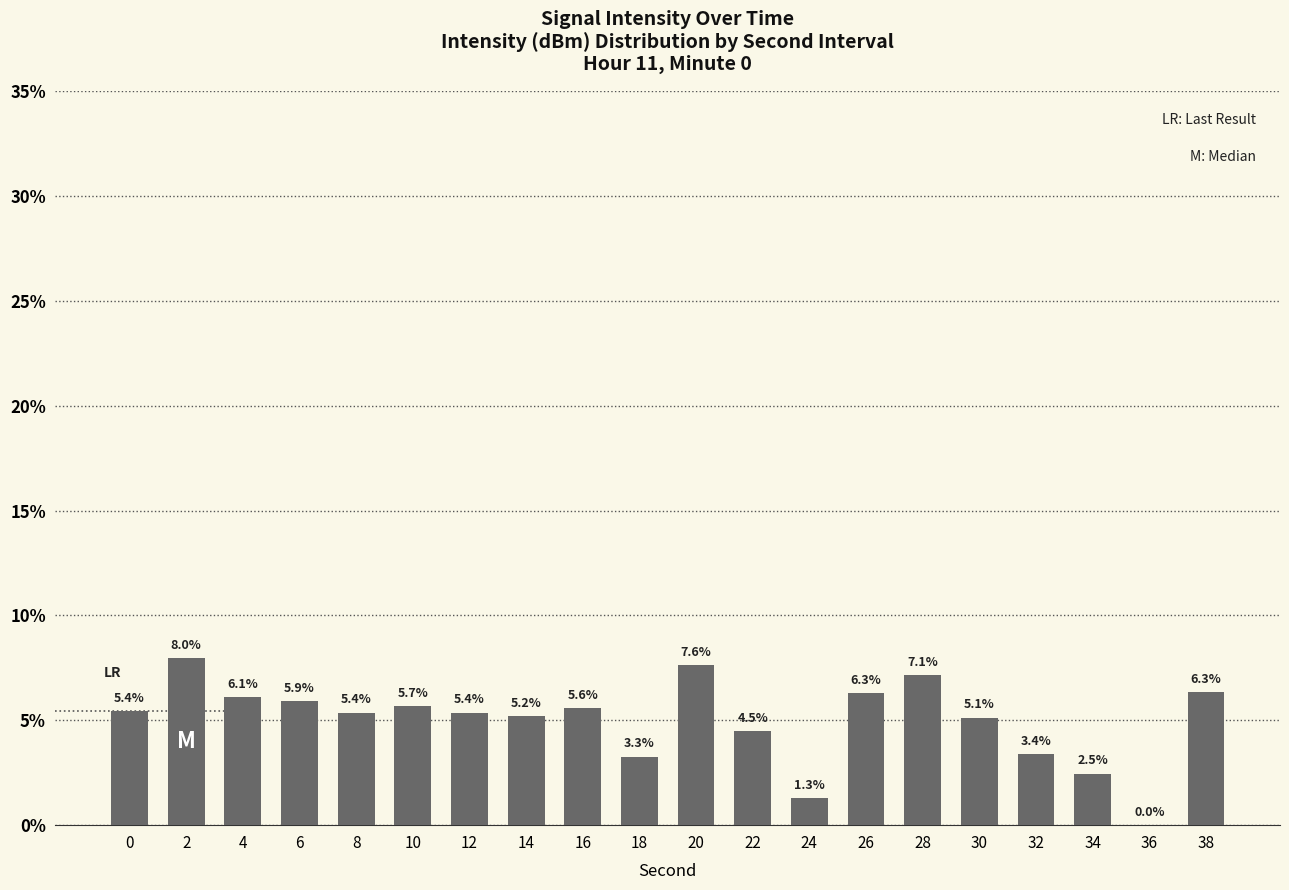

Where is the data nearest to the value 3?

18